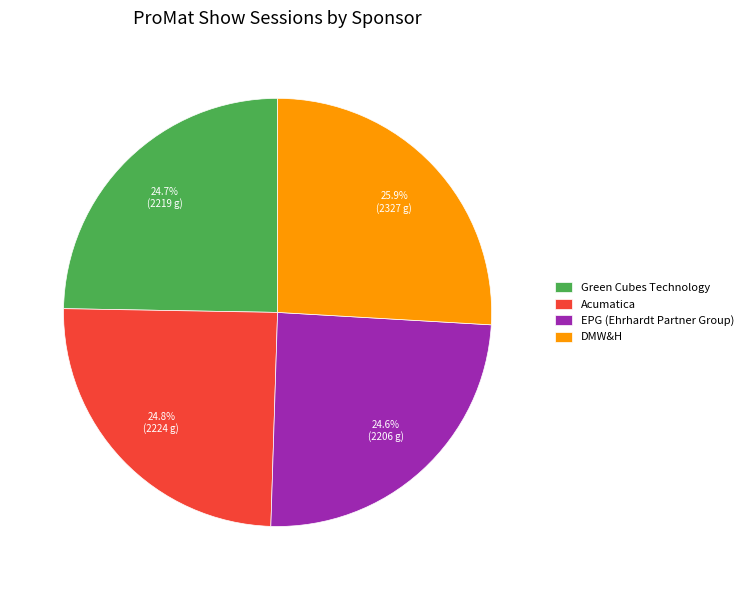

To the nearest percent, what is the difference between the largest and smallest slice percentages?

1%